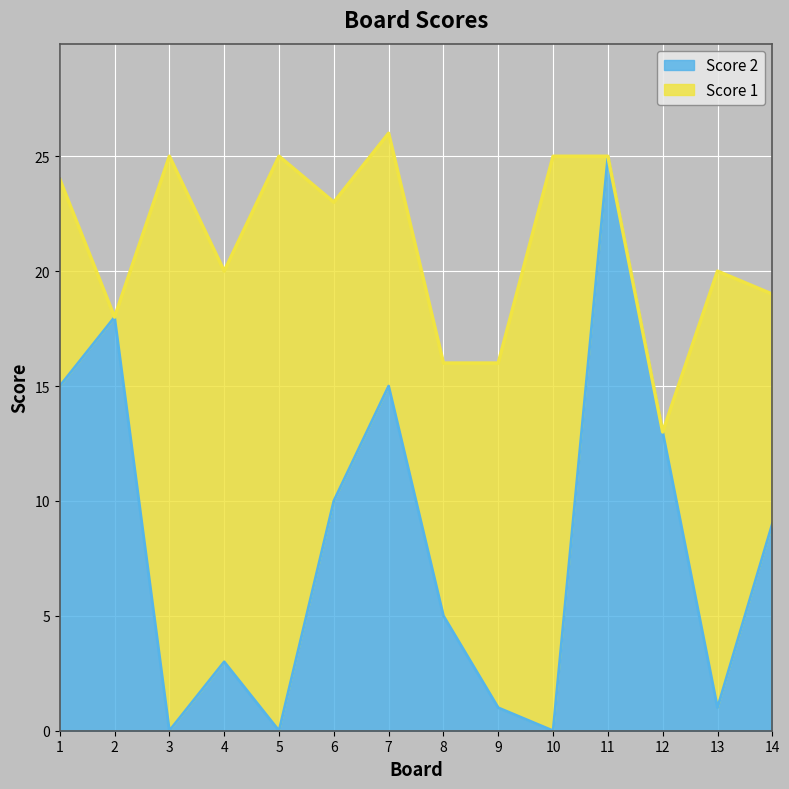

Reading left to right, list all the values displayed in this chart.

1=15	2=18	3=0	4=3	5=0	6=10	7=15	8=5	9=1	10=0	11=25	12=13	13=1	14=9